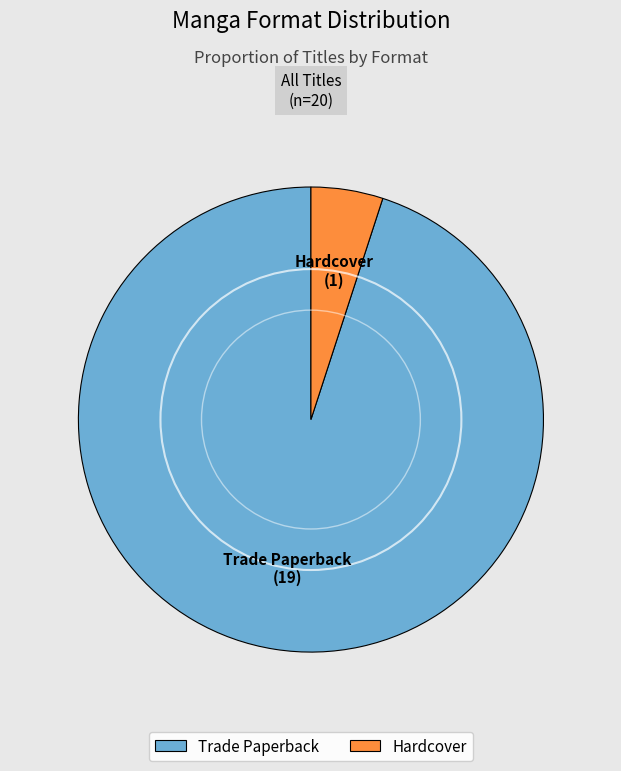

Is there a majority slice in this chart?

Yes